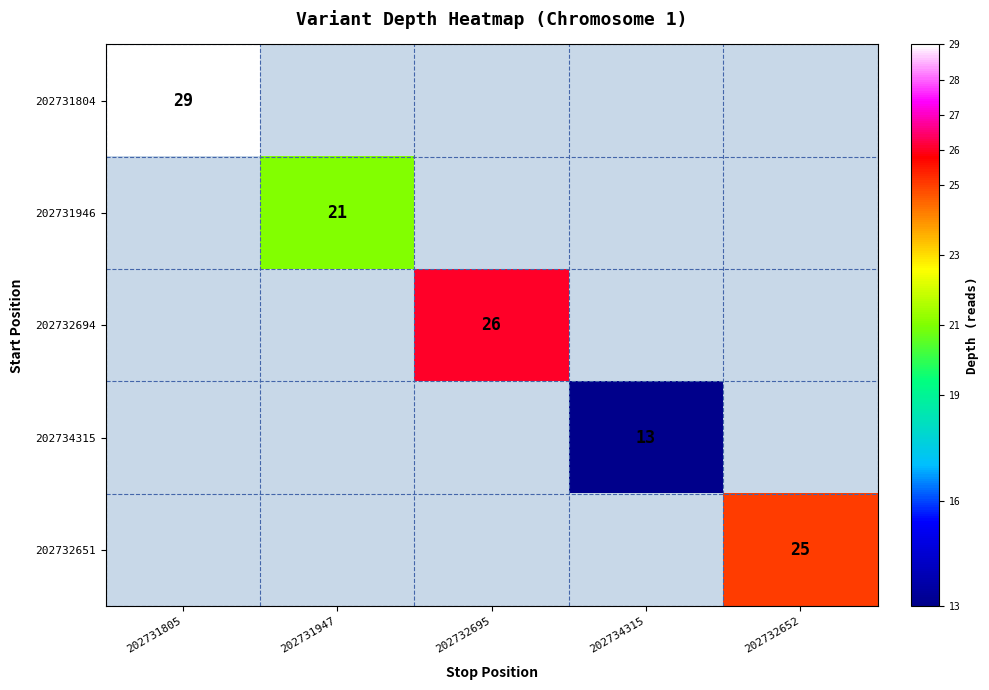

Which has a higher value, 202734315 or 202732652?

202732652